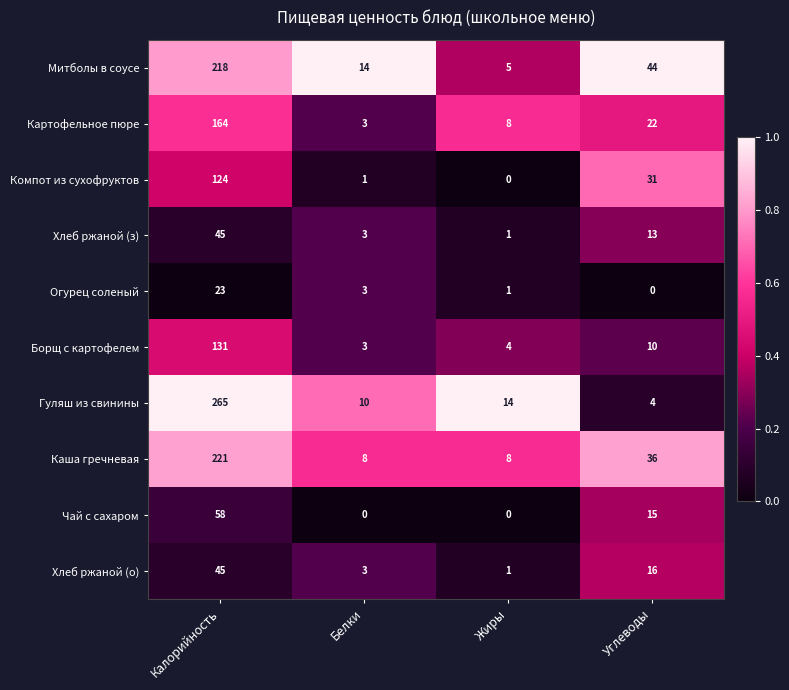

What is the average value of the Гуляш из свинины series?

73